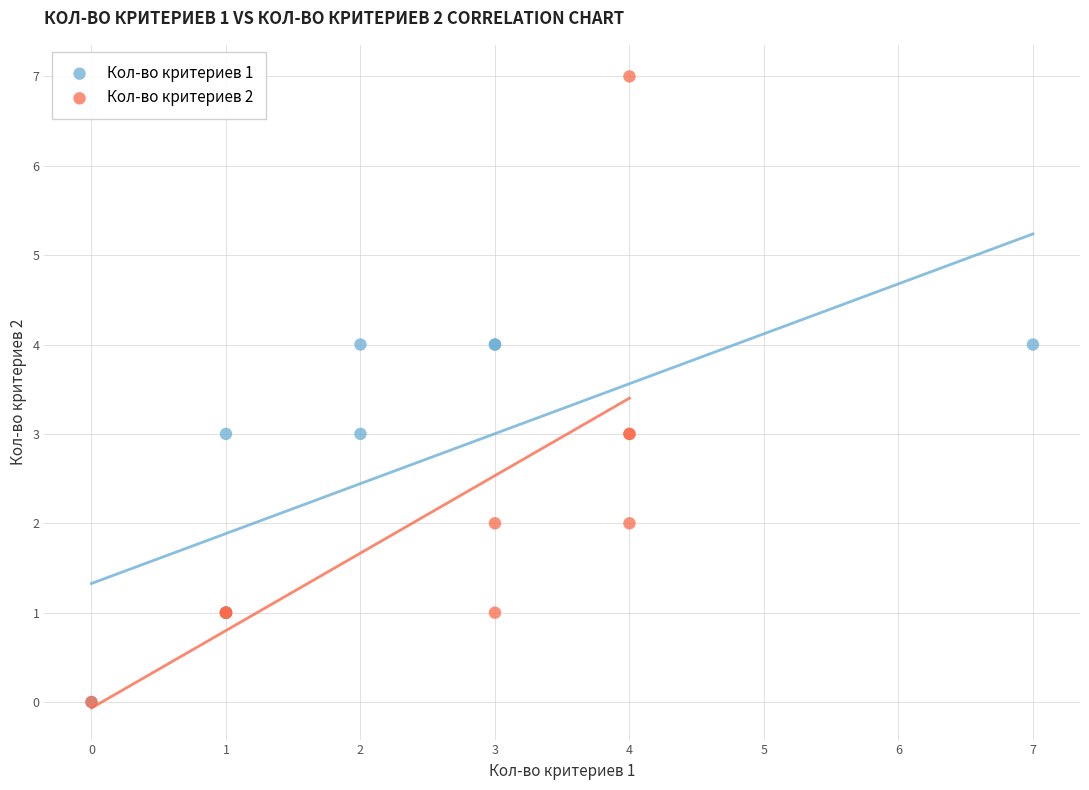

Which series reaches the maximum Y coordinate?

Кол-во критериев 2